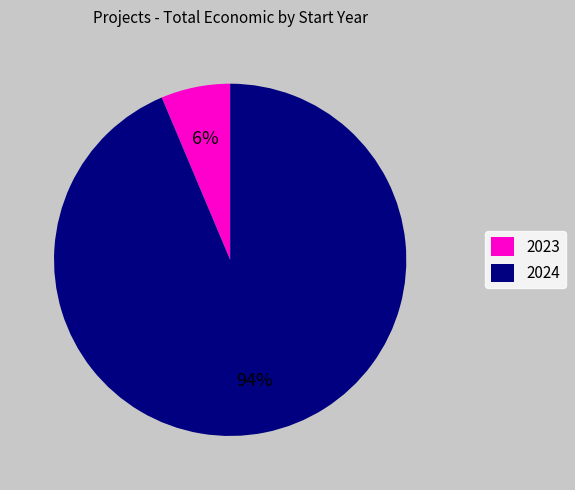

Is it true that 2024 is 17% of the pie?

False